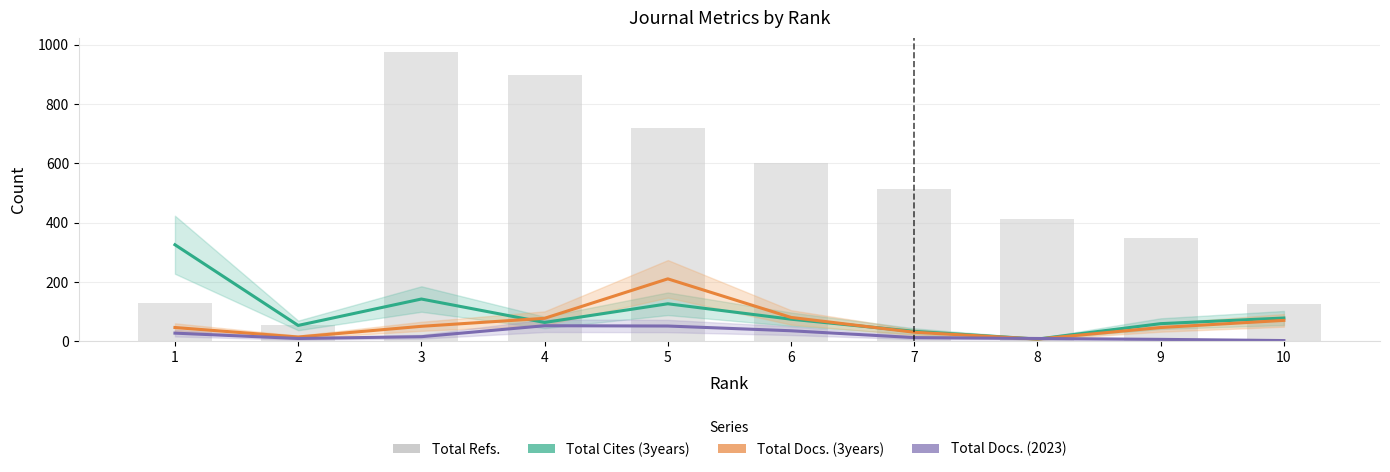

The Total Docs. (3years) series shows 211 at 5. True or false?

True